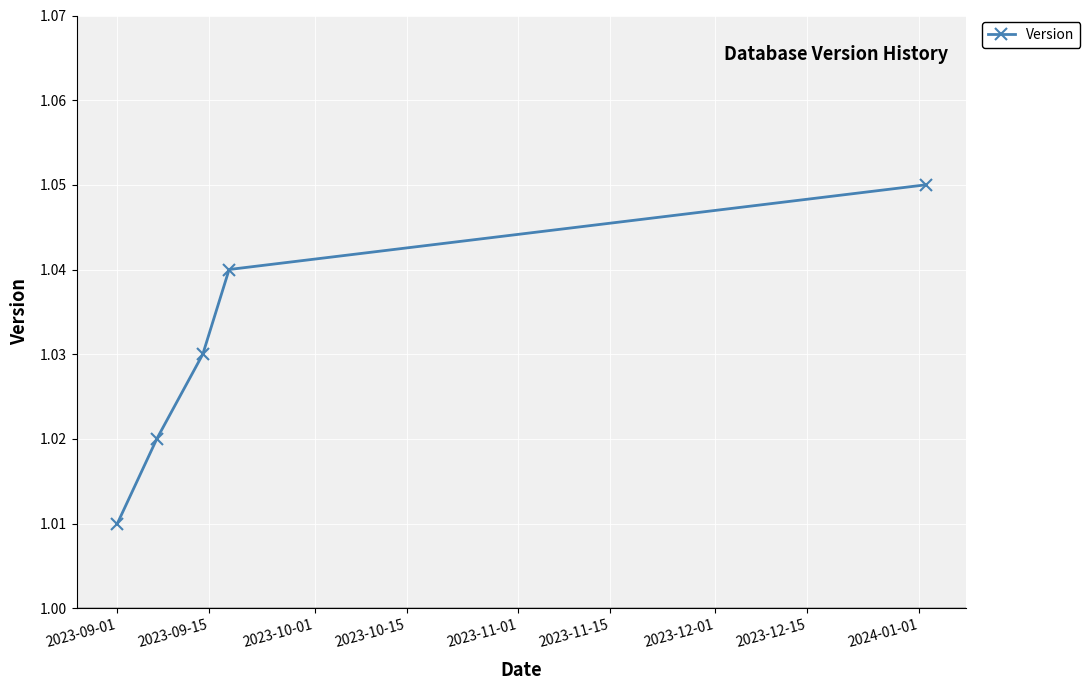

Count the values in the range 1 to 2.

5